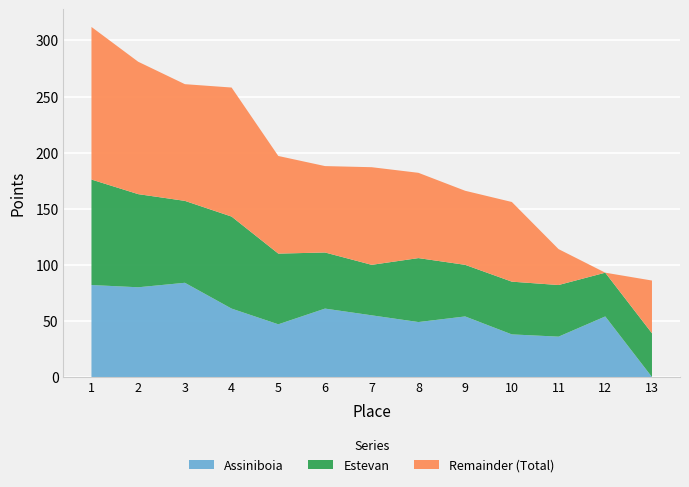

Reading left to right, transcribe all the data shown in this chart.

Total: 1=312	2=281	3=261	4=258	5=197	6=188	7=187	8=182	9=166	10=156	11=114	12=93	13=86
Estevan: 1=94	2=83	3=73	4=82	5=63	6=50	7=45	8=57	9=46	10=47	11=46	12=39	13=39
Assiniboia: 1=82	2=80	3=84	4=61	5=47	6=61	7=55	8=49	9=54	10=38	11=36	12=54	13=0